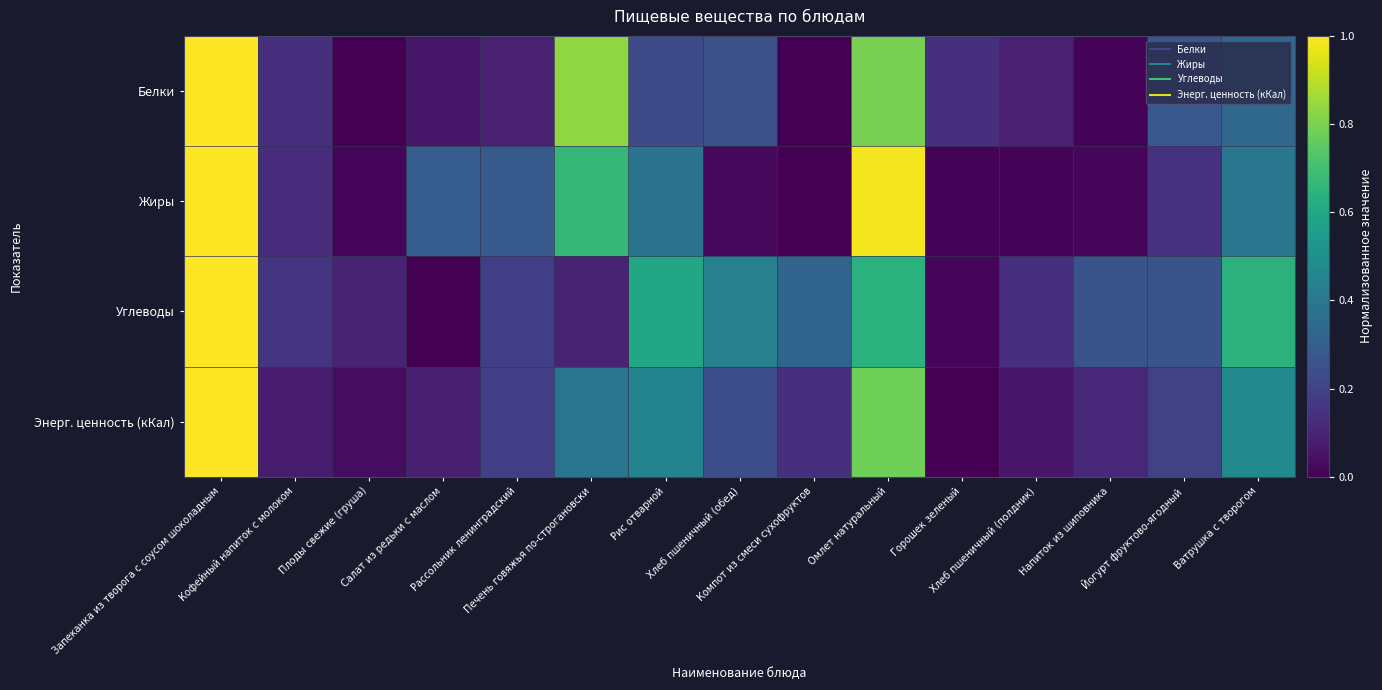

At how many categories does at least one series exceed 0?

15